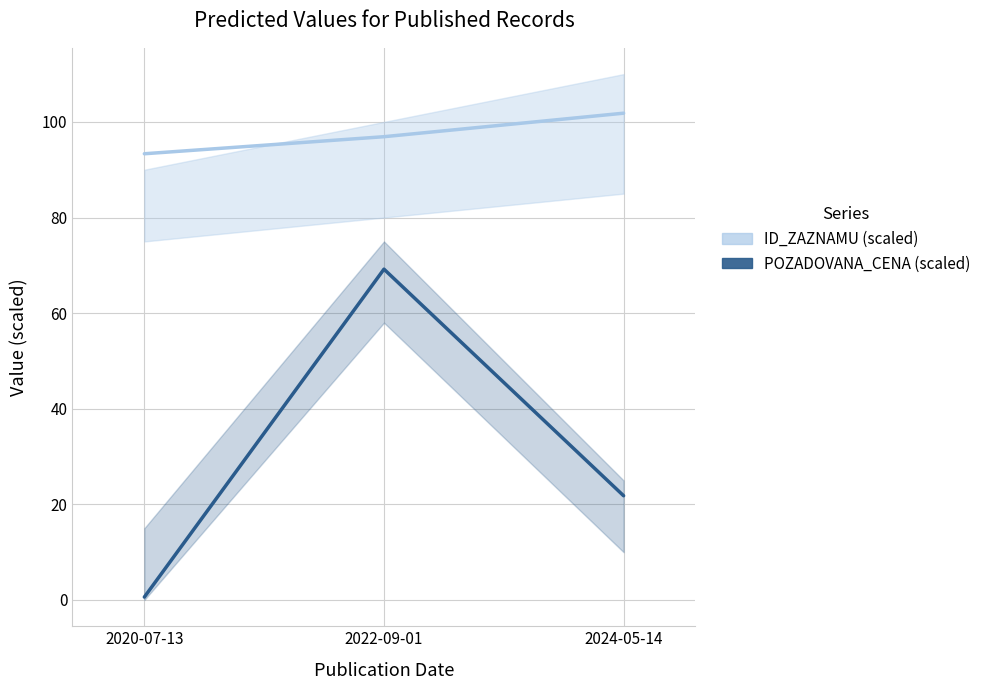

The ID_ZAZNAMU (scaled) series shows 96.9 at 2022-09-01. True or false?

True